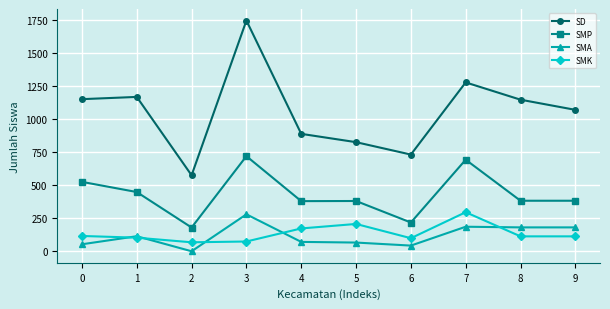

How many categories are shown in the chart?

10